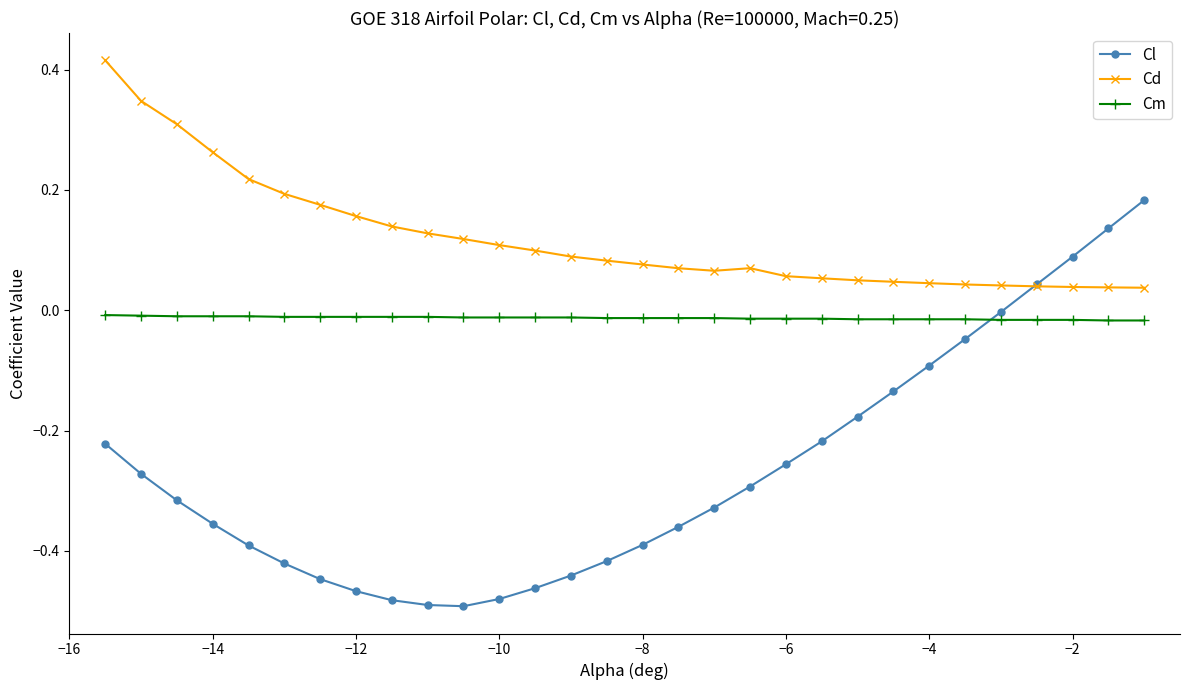

Which series has the largest range (max minus min)?

Cl